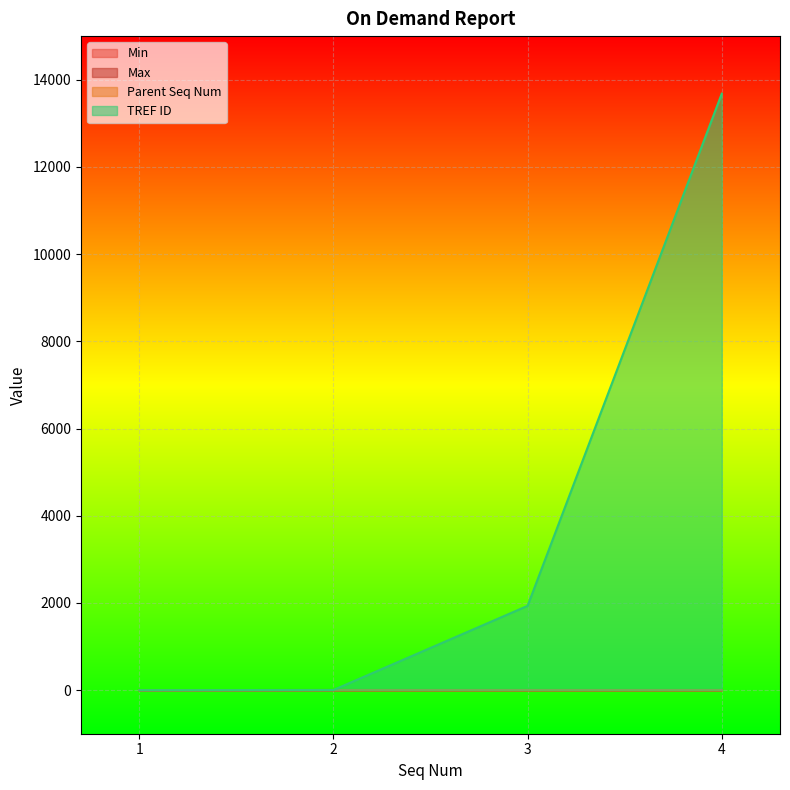

True or false: Min and Parent Seq Num cross at least once.

False